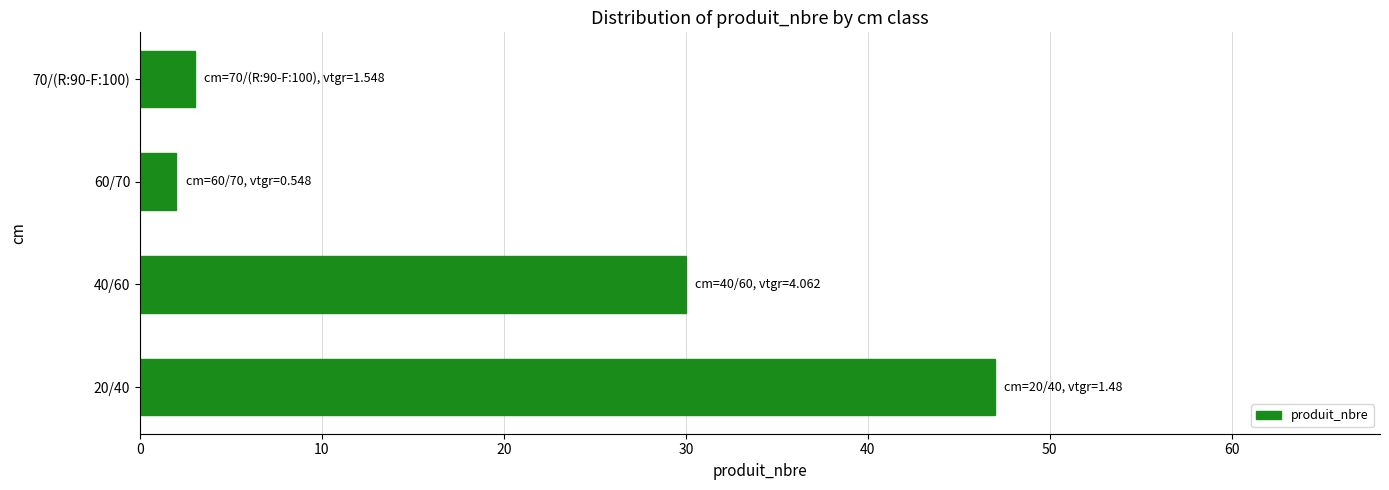

Reading bottom to top, transcribe all the data shown in this chart.

20/40=47	40/60=30	60/70=2	70/(R:90-F:100)=3